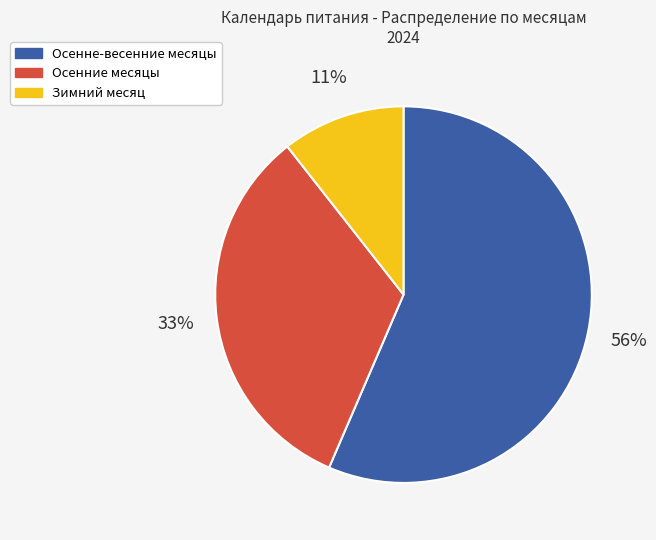

What is the largest slice in the pie chart?

Осенне-весенние месяцы